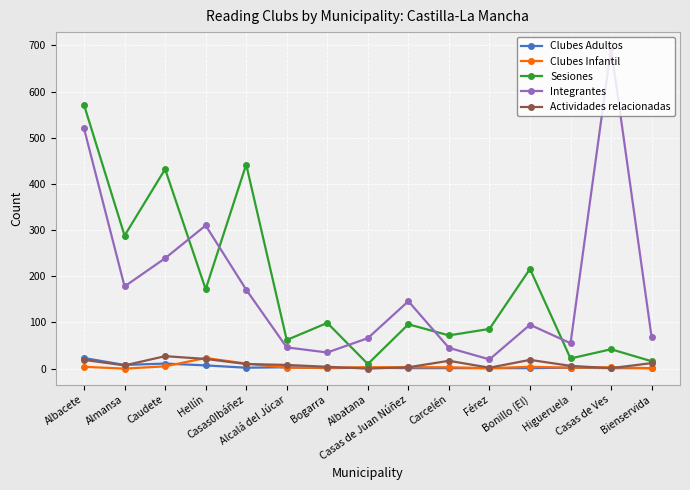

How many interior local peaks does the Sesiones series have?

6